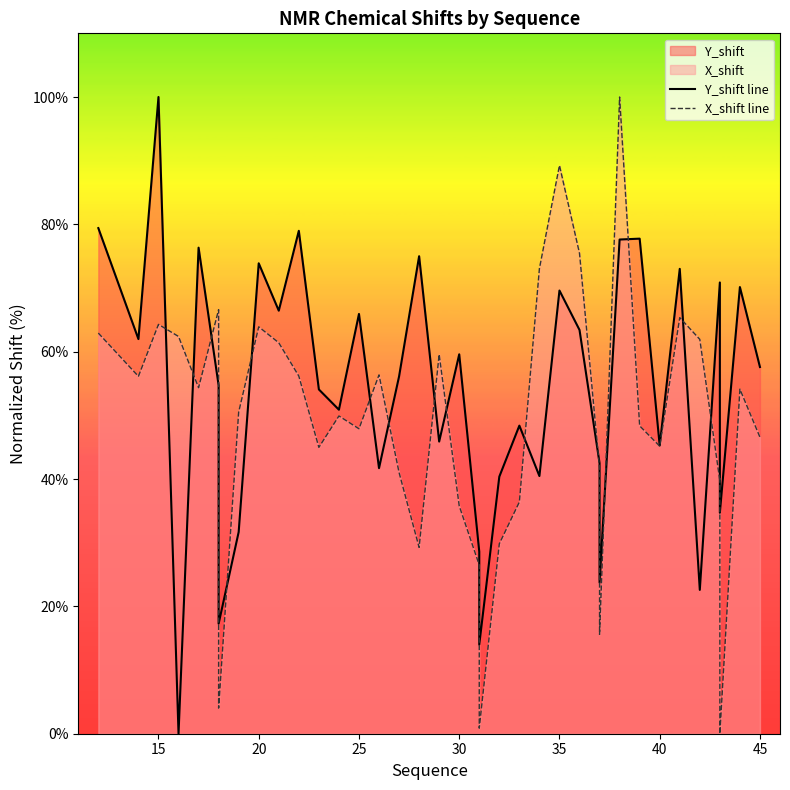

What is the highest value of the Y_shift line series?

100.0